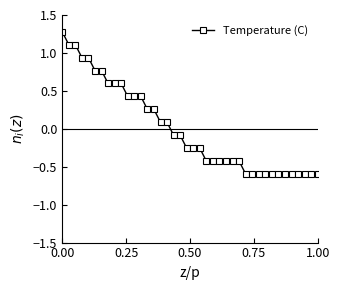

How many lines are shown in the chart?

1